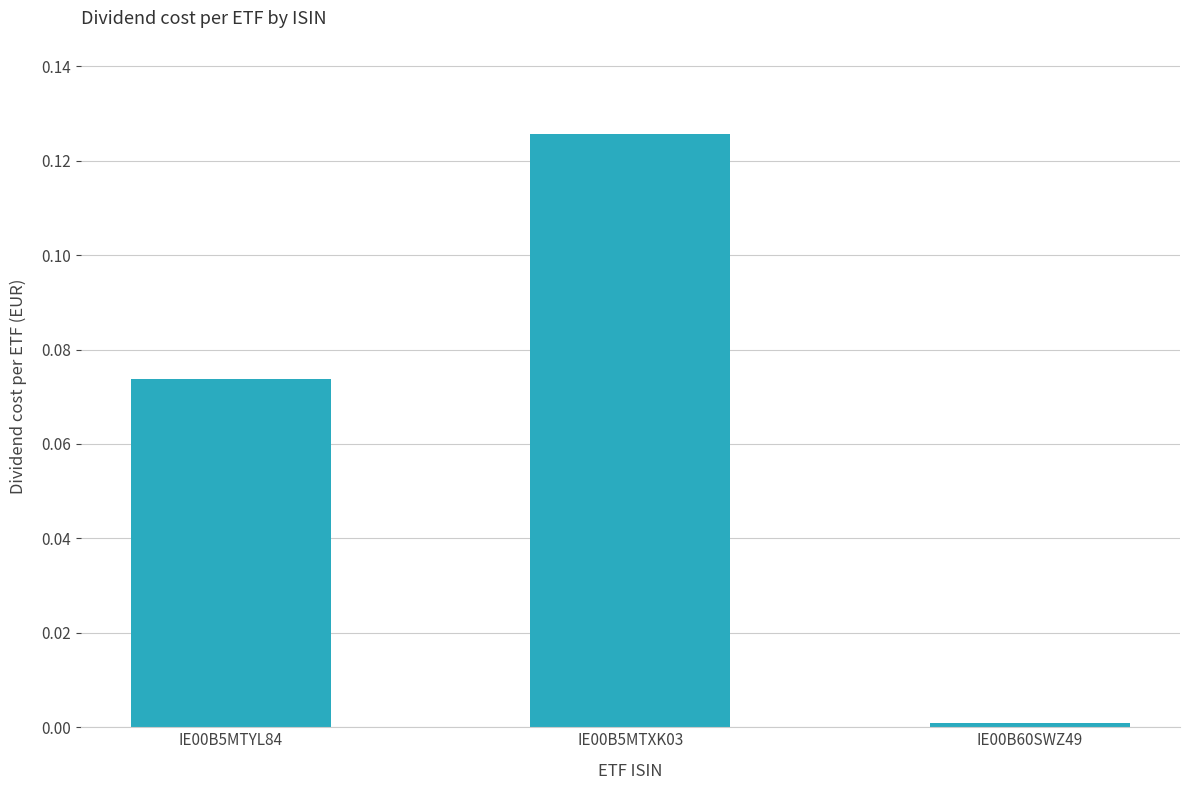

Which has a higher value, IE00B5MTXK03 or IE00B5MTYL84?

IE00B5MTXK03